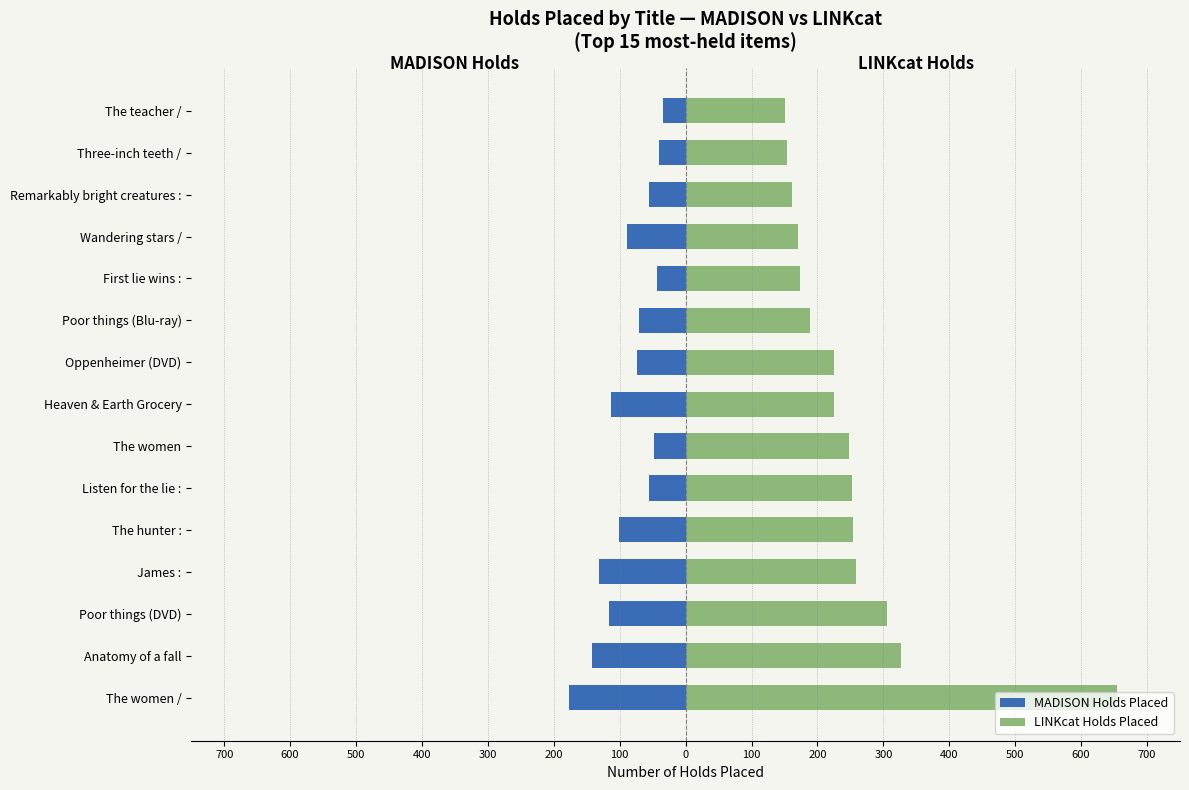

The MADISON Holds Placed series shows -25 at First lie wins :. True or false?

False